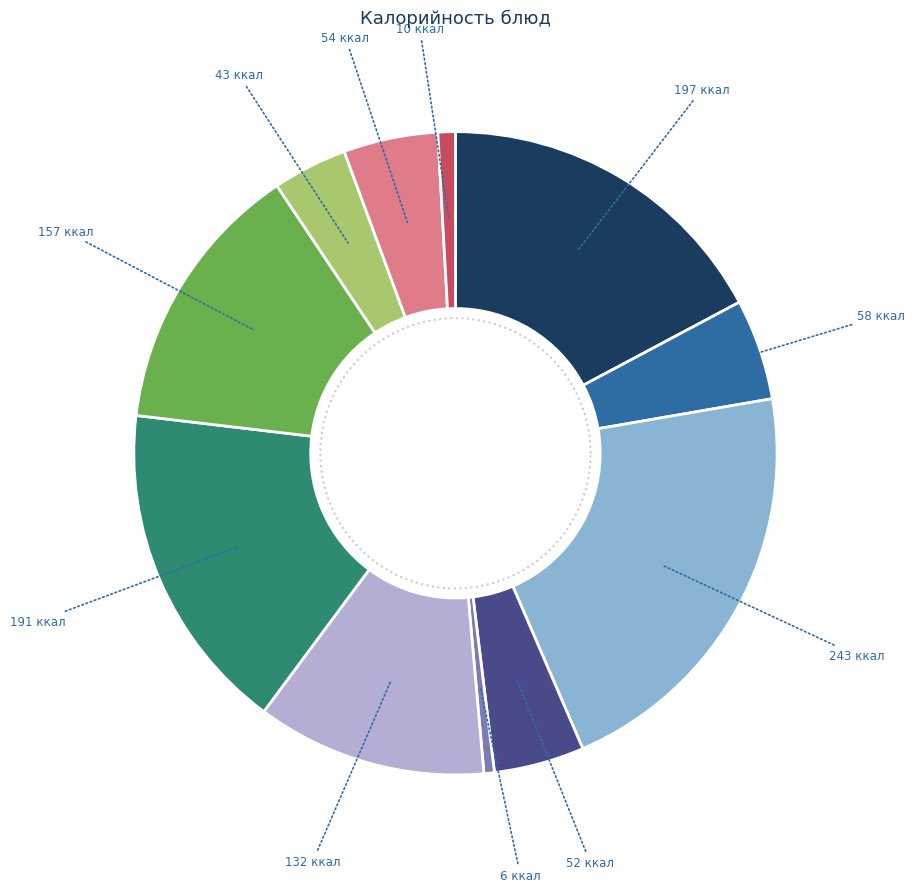

The Огурцы slice represents 1% of the pie. True or false?

True